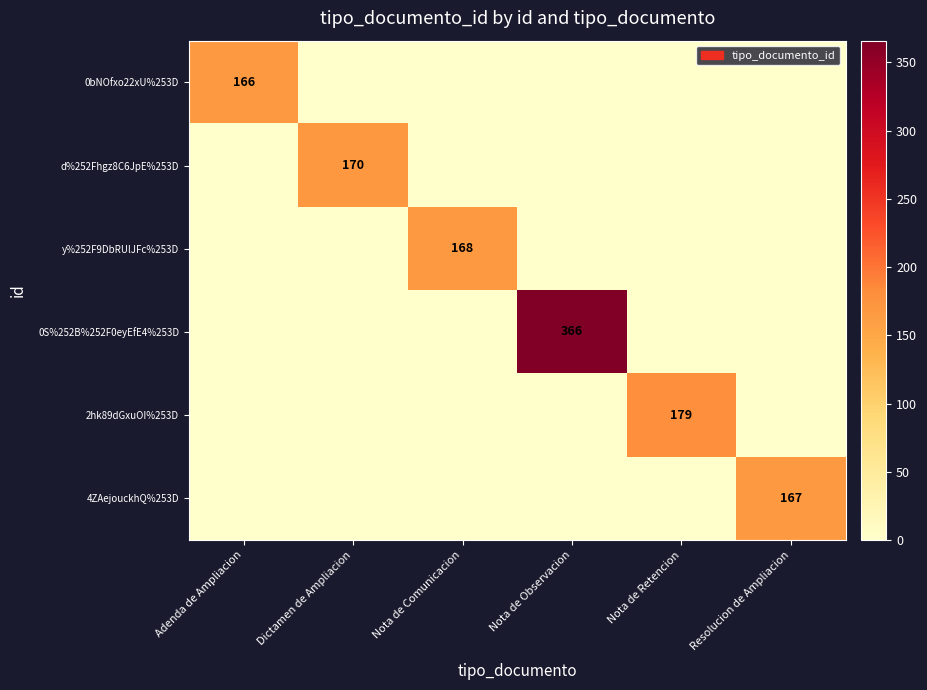

What is the spread (max minus min) of values at Resolucion de Ampliacion?

167